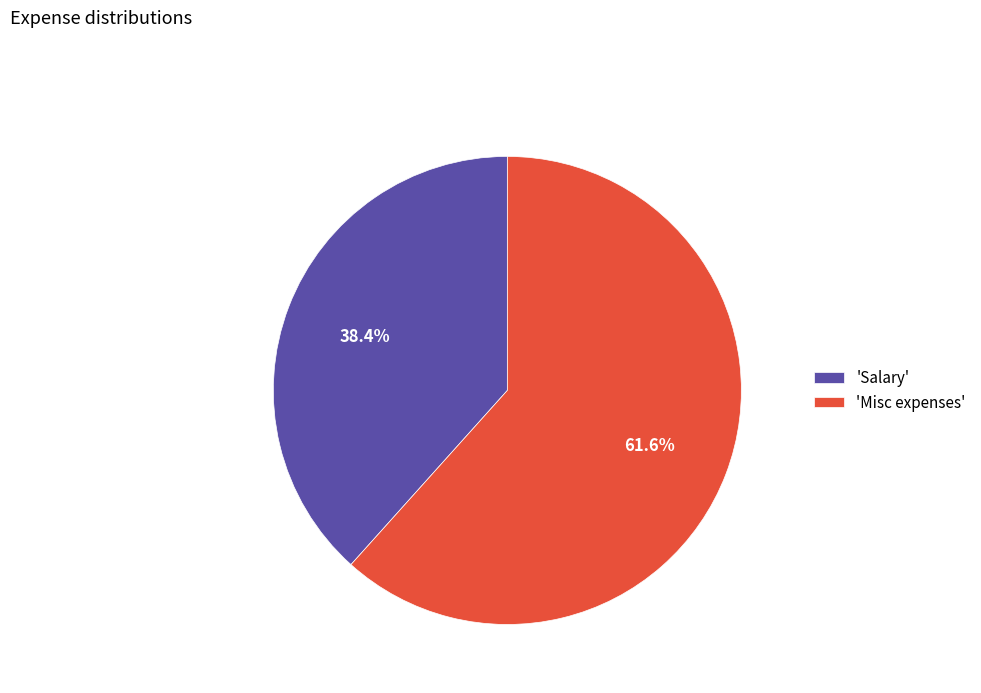

Which slice is the smallest?

'Salary'